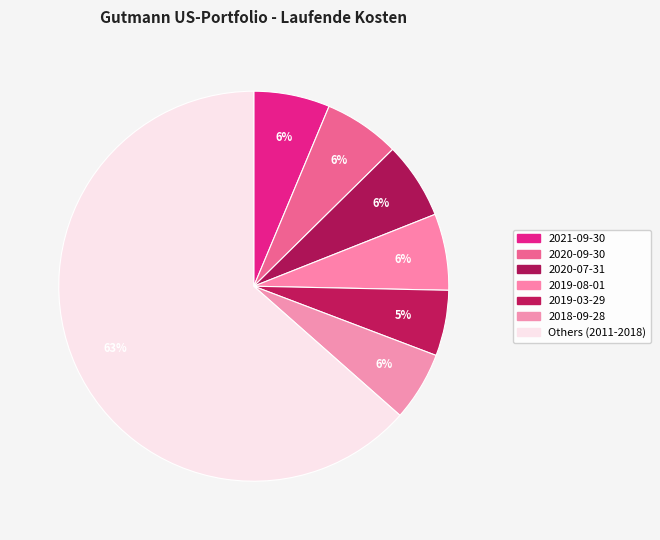

Does 2020-07-31 account for over 50% of the chart?

No